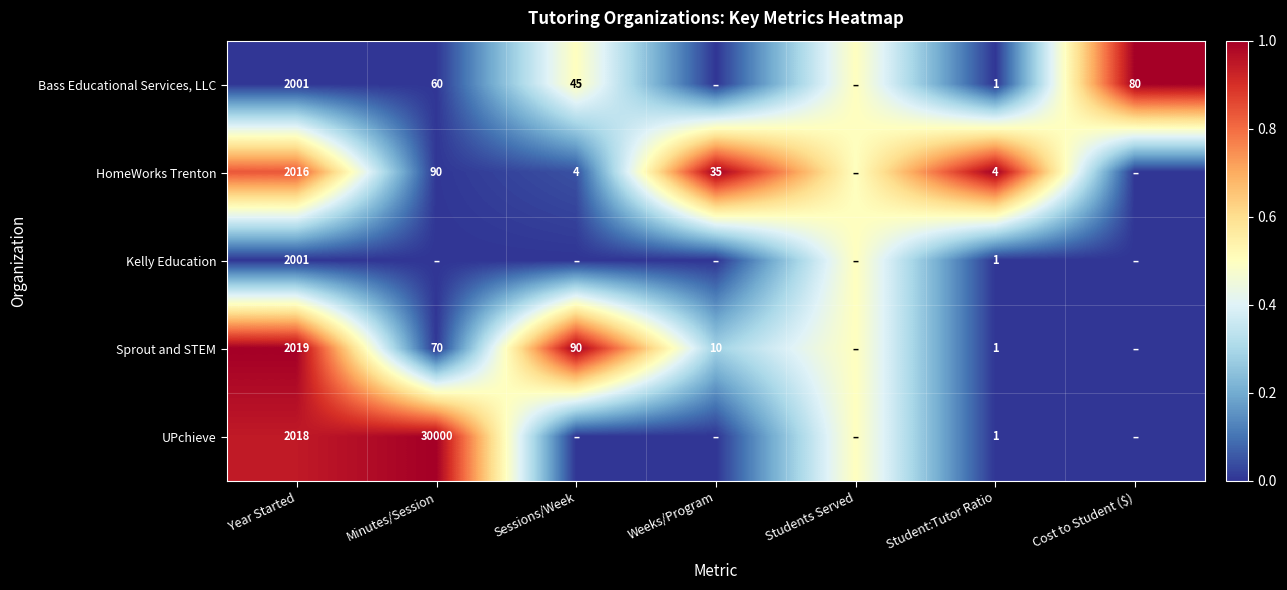

What is the difference between the HomeWorks Trenton values at Minutes/Session and Weeks/Program?

55.0